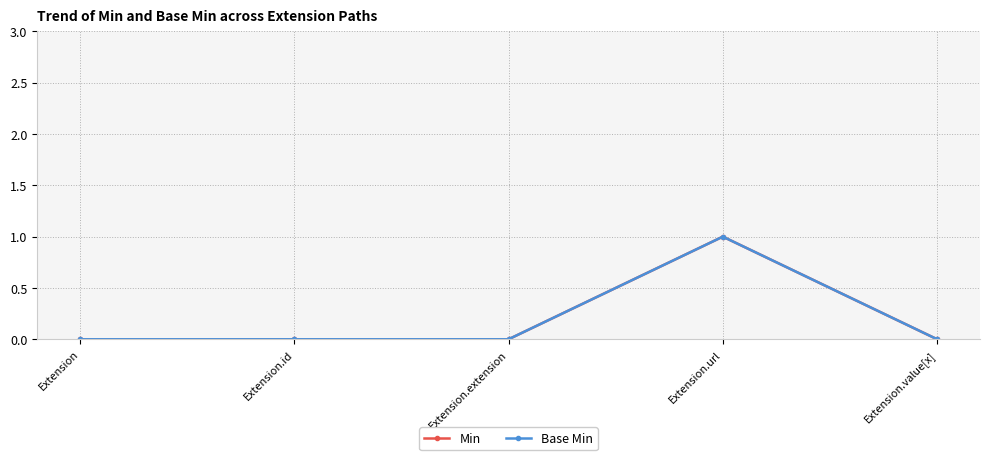

What position from the right is Extension.url?

2